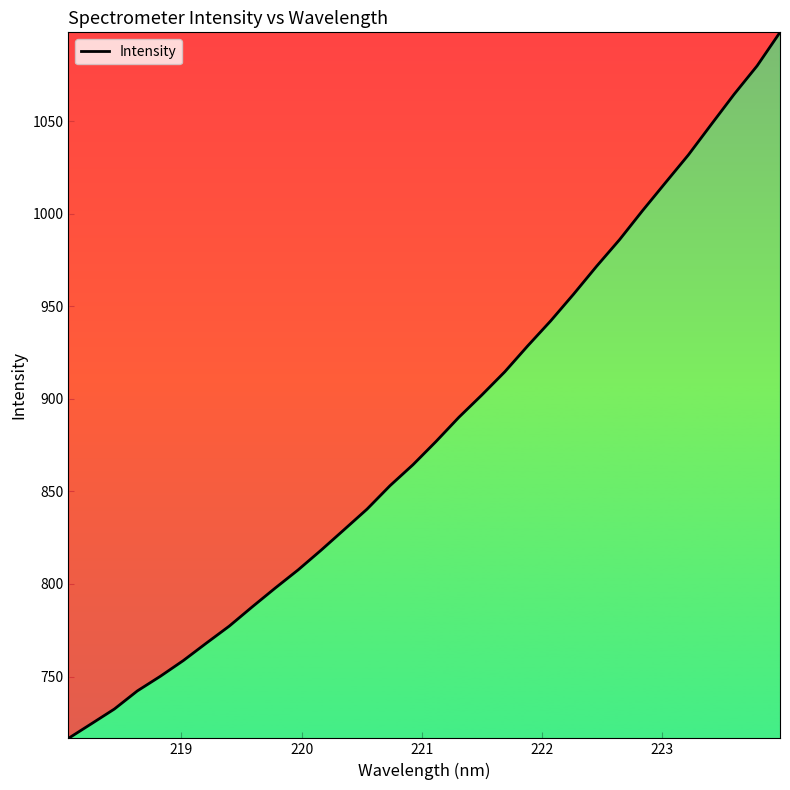

What is the difference between the maximum and minimum values?

381.5